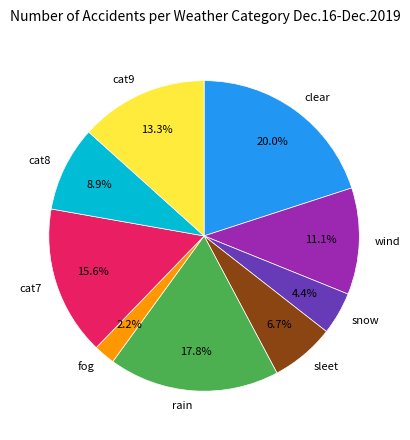

Which category has the biggest portion of the pie?

clear